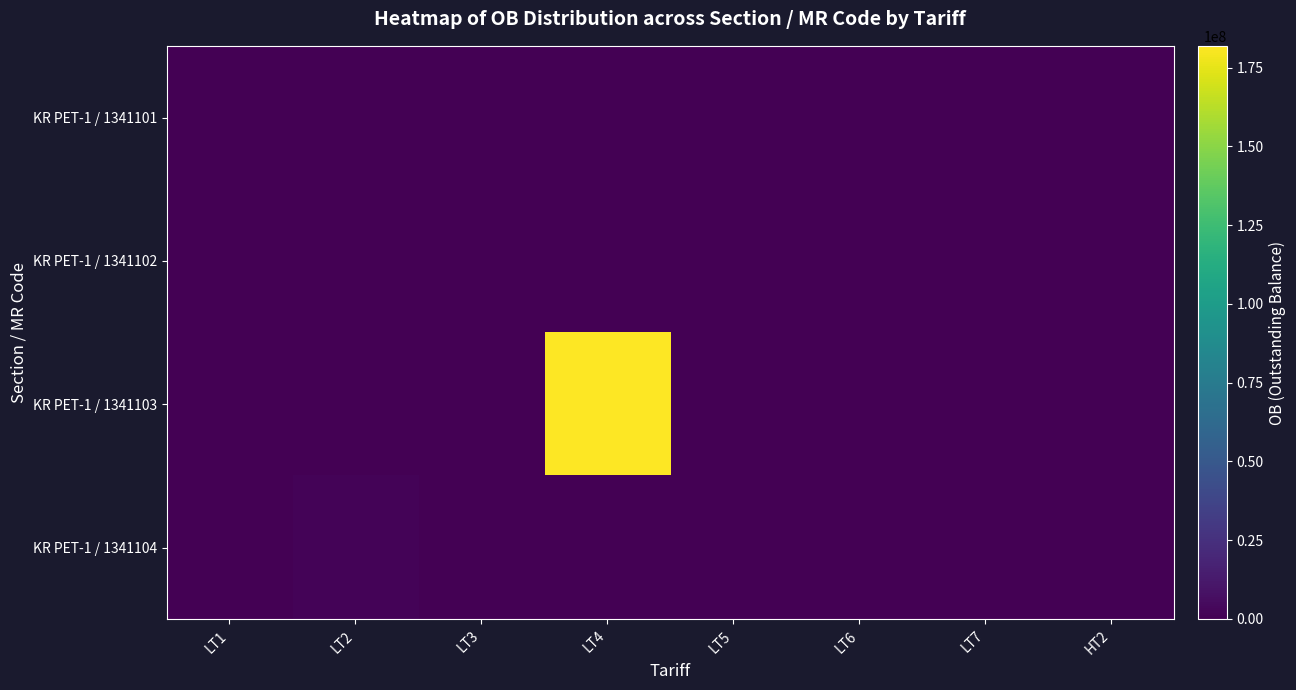

At which category is the sum across all series the highest?

LT4